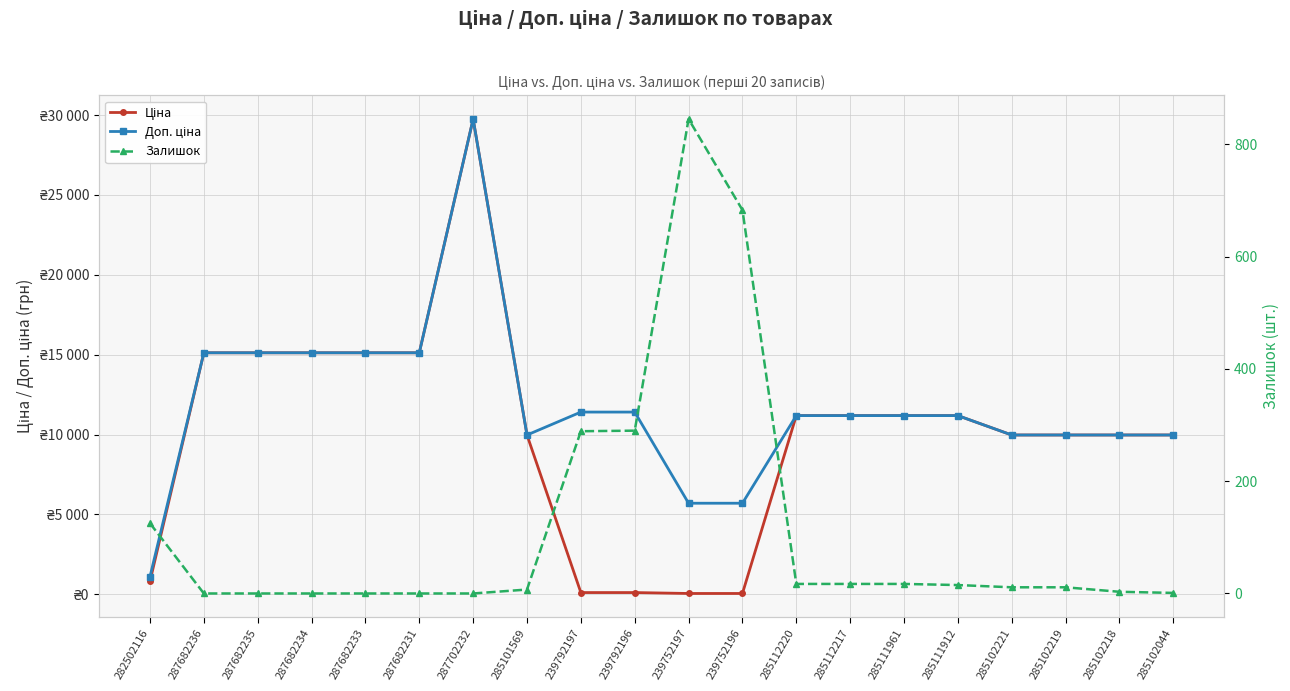

Which series has the largest range (max minus min)?

Ціна